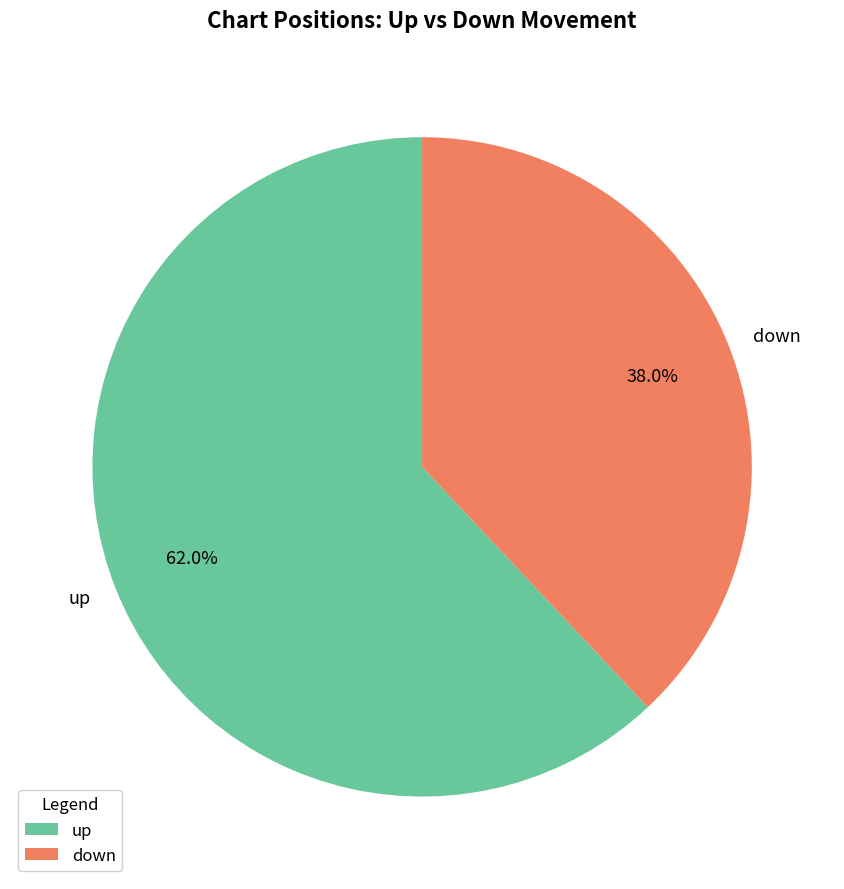

Is there a majority slice in this chart?

Yes